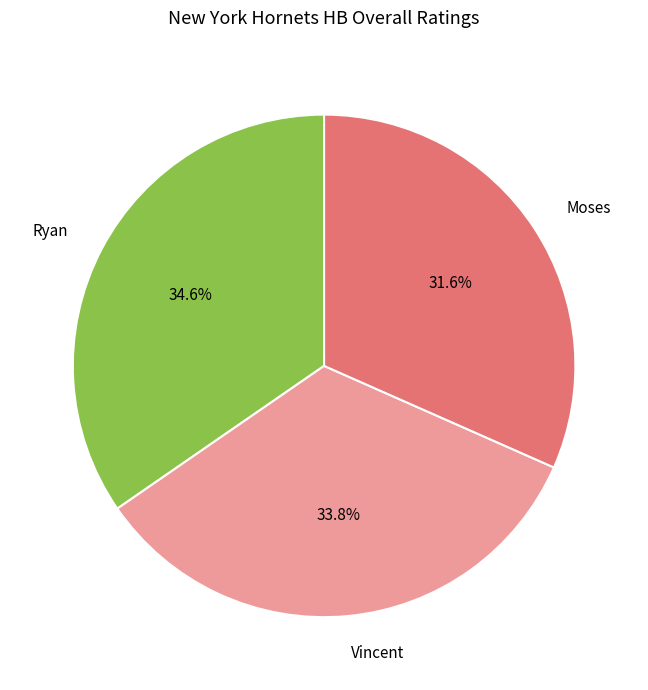

What is the largest slice in the pie chart?

Ryan